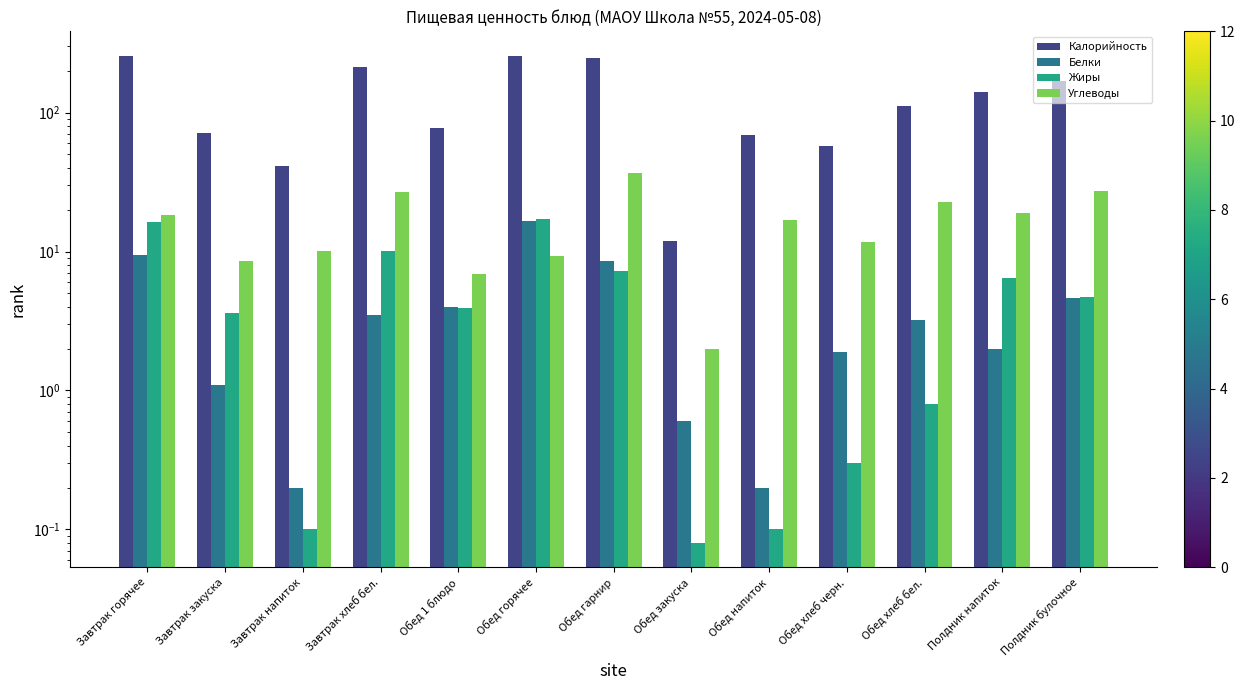

Reading left to right, what are all the values shown in this chart?

Калорийность: 256.0	71.0	41.0	213.0	78.0	257.0	246.0	12.0	69.0	57.2	112.0	140.0	170.0
Белки: 9.5	1.1	0.2	3.5	4.0	16.5	8.5	0.6	0.2	1.9	3.2	2.0	4.6
Жиры: 16.2	3.6	0.1	10.1	3.9	17.1	7.3	0.1	0.1	0.3	0.8	6.4	4.7
Углеводы: 18.2	8.5	10.1	26.8	6.9	9.3	36.6	2.0	17.0	11.7	22.9	19.0	27.3